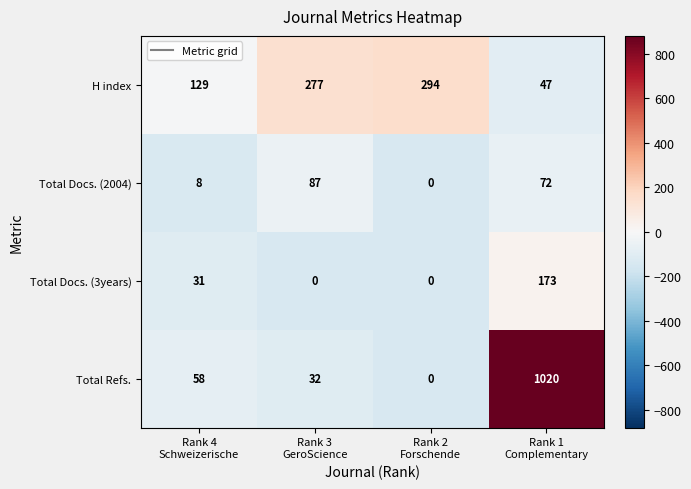

At Rank 3
GeroScience, list the series in order from largest to smallest.

H index, Total Docs. (2004), Total Refs., Total Docs. (3years)